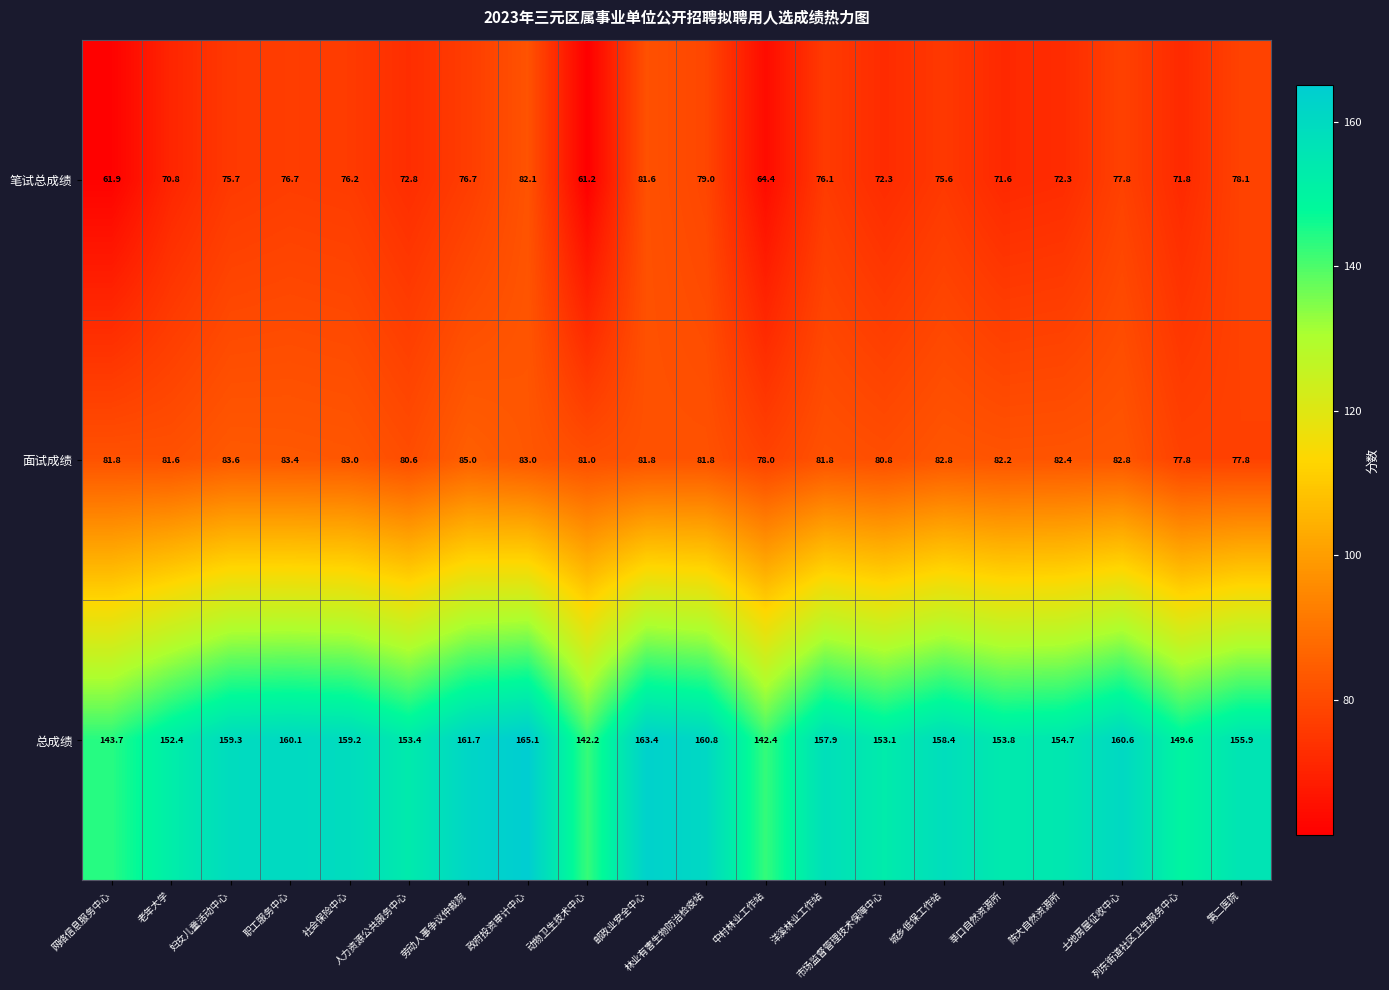

What is the maximum value shown in the chart?

165.1